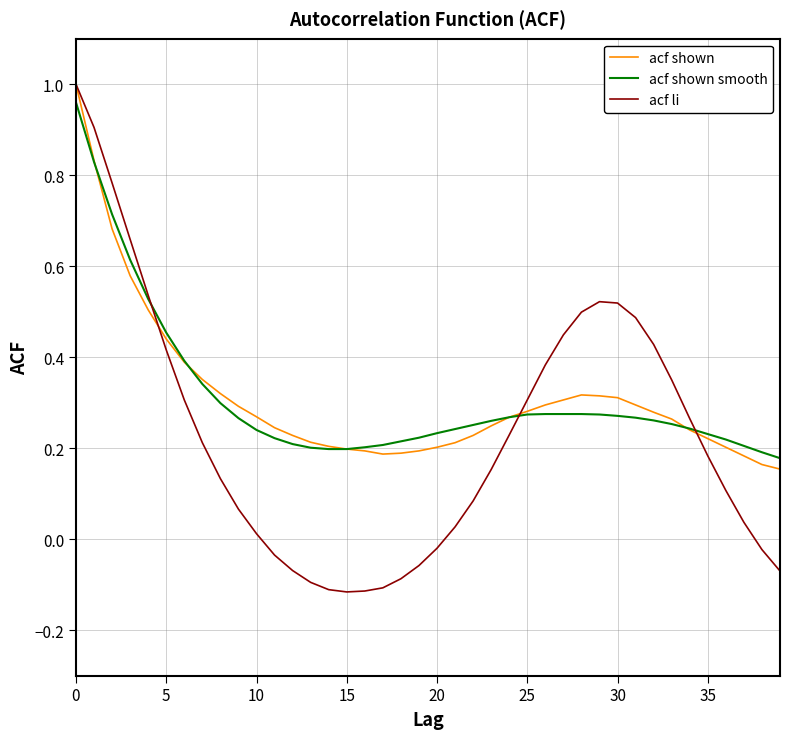

What is the difference between the maximum and minimum values in the acf li series?

1.1